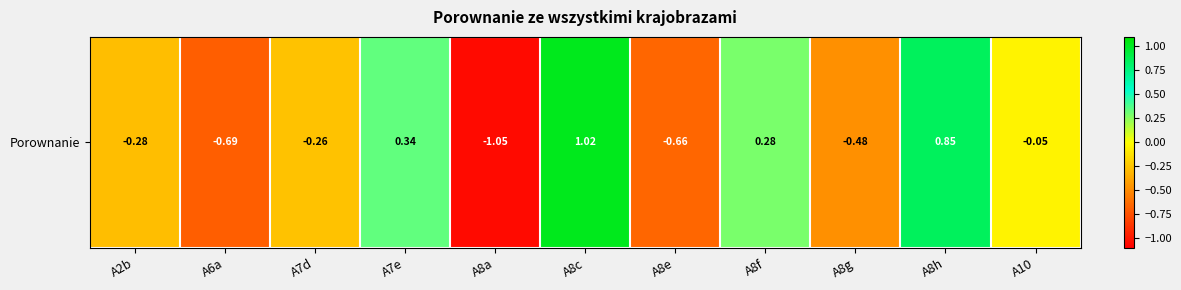

The value at A7d is -0.3. True or false?

True